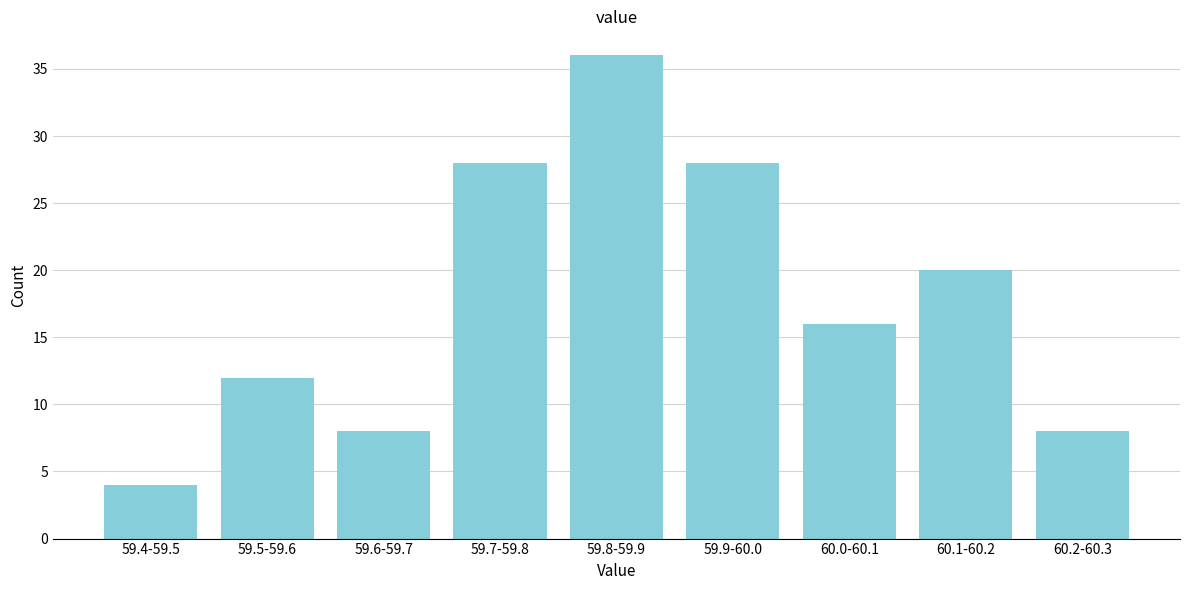

Reading left to right, list all the values displayed in this chart.

4	12	8	28	36	28	16	20	8